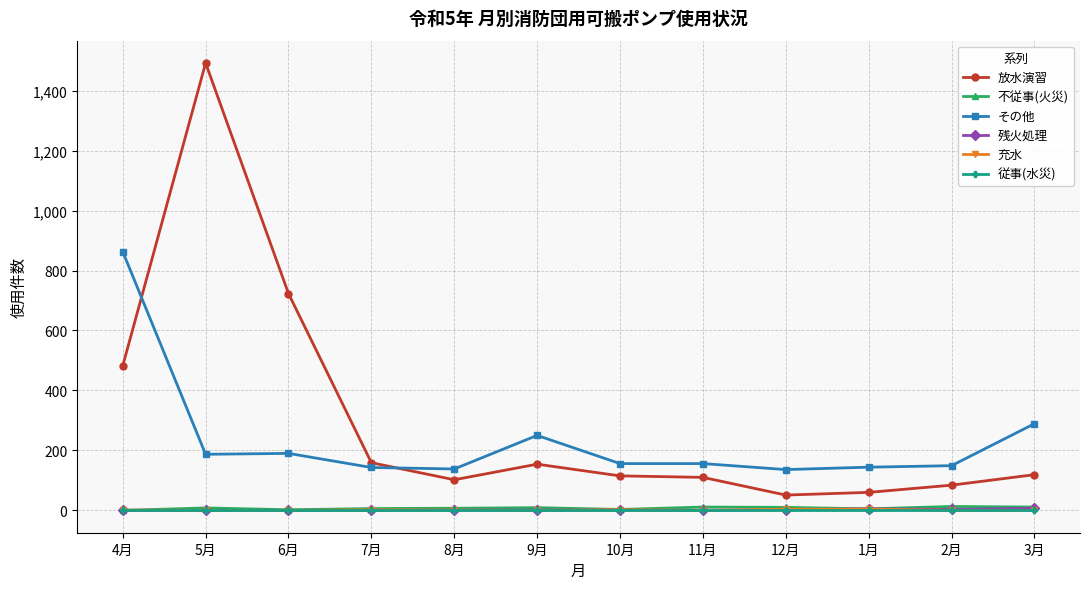

How many values in the 充水 series are below 1?

6